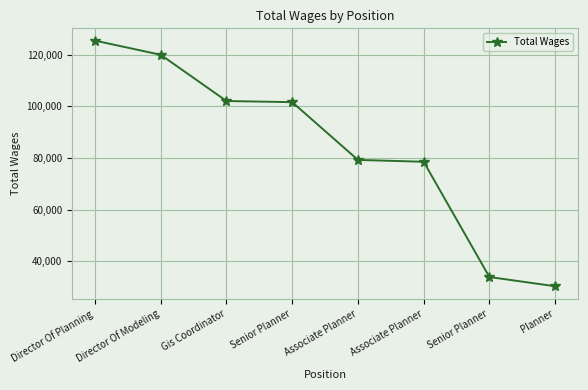

How many lines are shown in the chart?

1